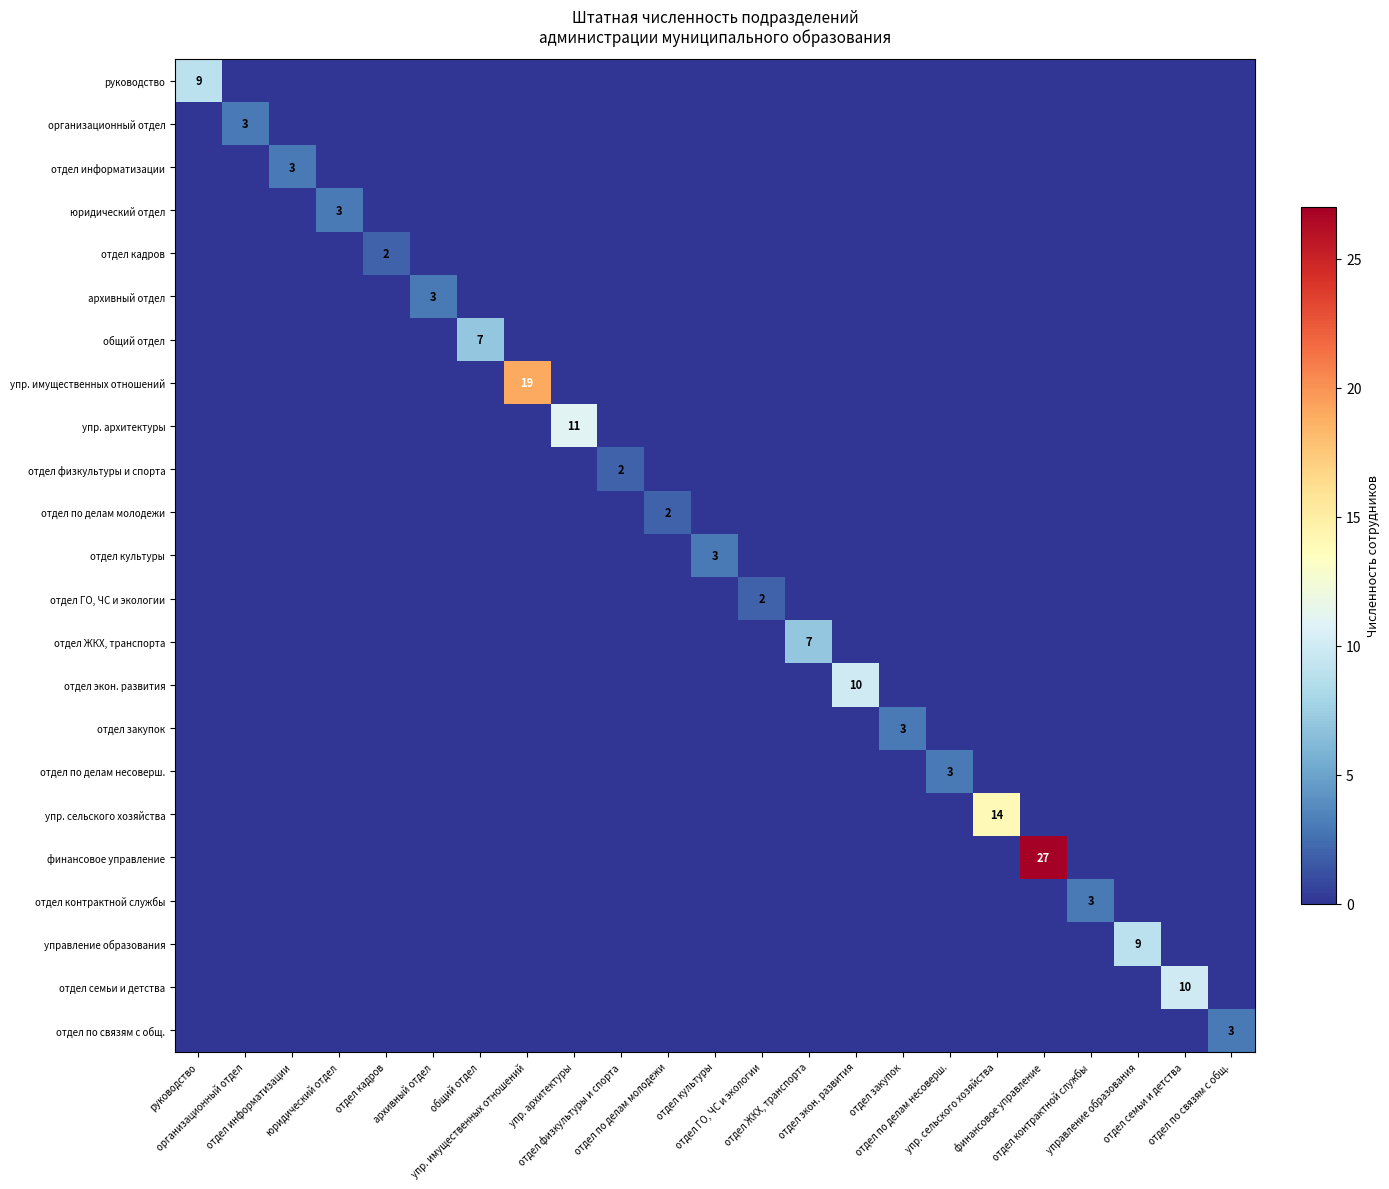

Which series has the largest total across all categories?

финансовое управление